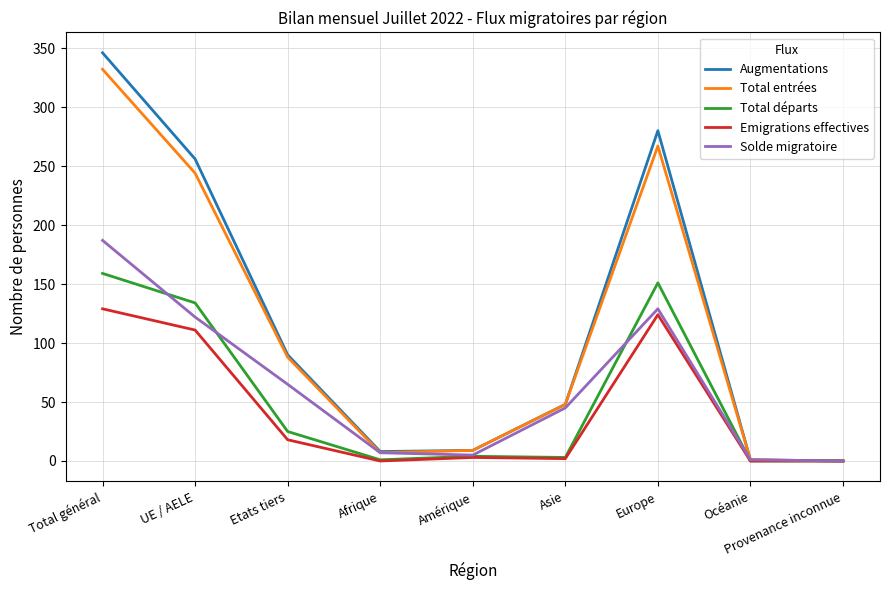

Which series has the largest range (max minus min)?

Augmentations